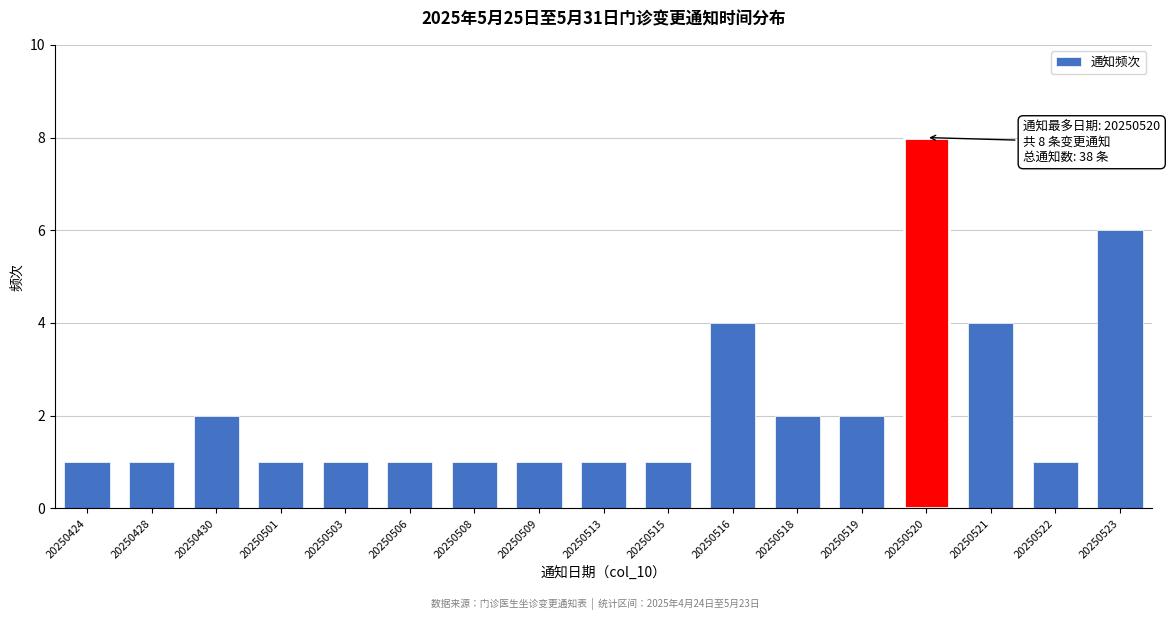

Reading right to left, transcribe all the data shown in this chart.

6	1	4	8	2	2	4	1	1	1	1	1	1	1	2	1	1